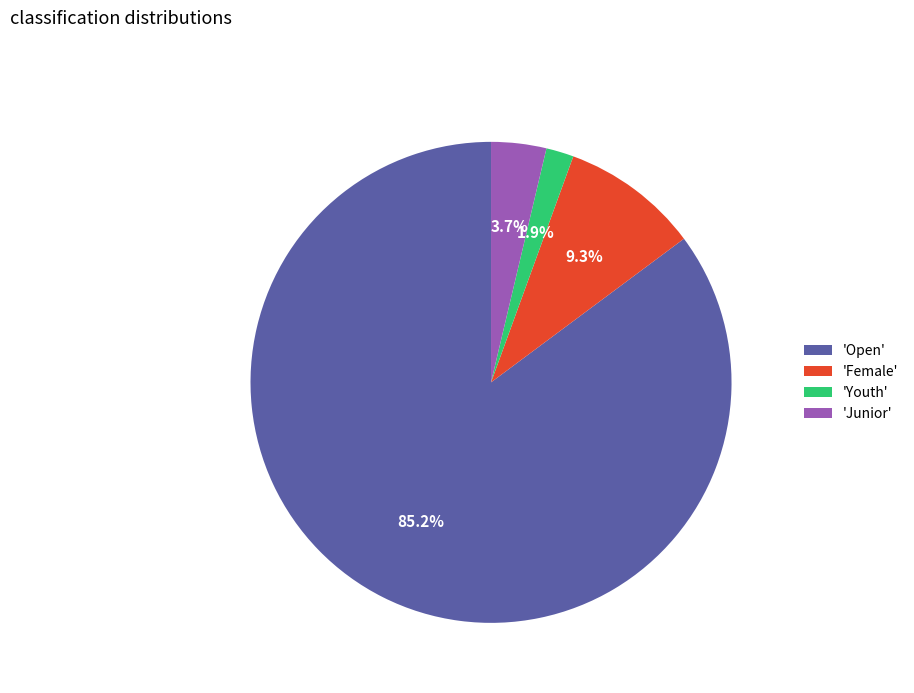

Approximately how many times larger is the value at 'Youth' compared to 'Junior'?

0.5